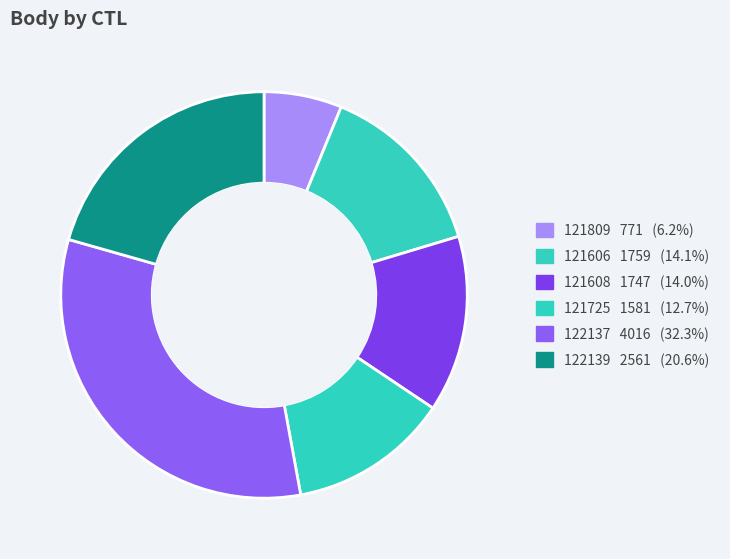

Which category has the biggest portion of the pie?

122137